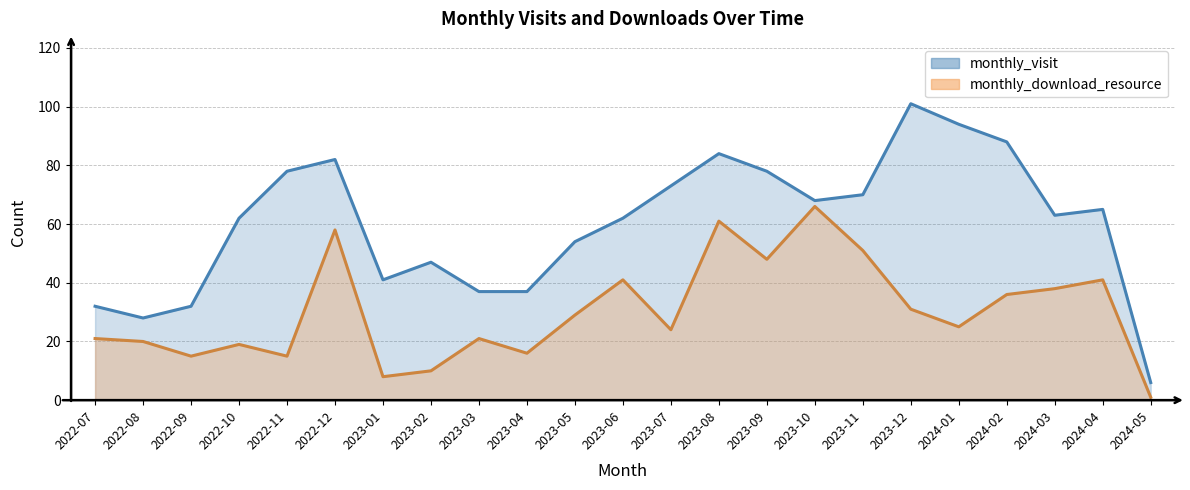

Does the chart display data point markers on the line(s)?

No